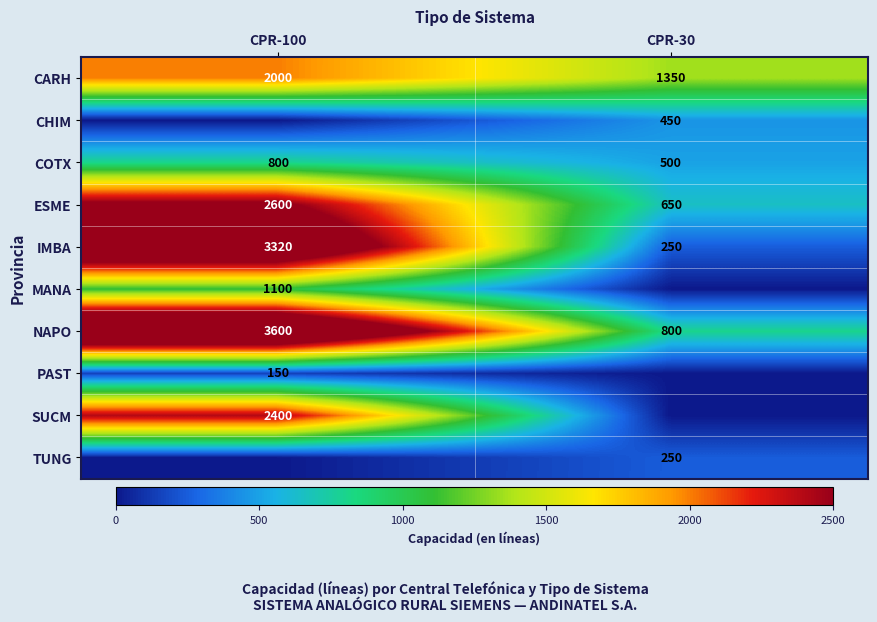

At which category does the chart reach its minimum across all series?

CPR-100